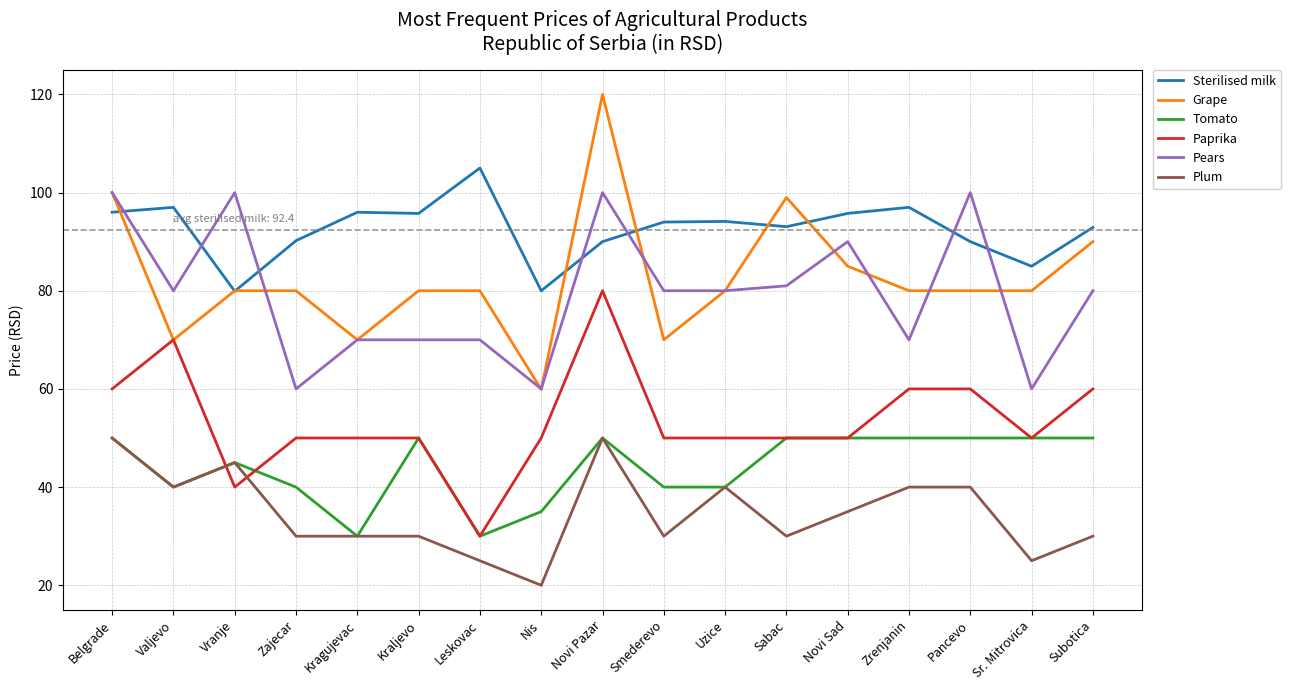

Which series has the widest spread of values?

Grape